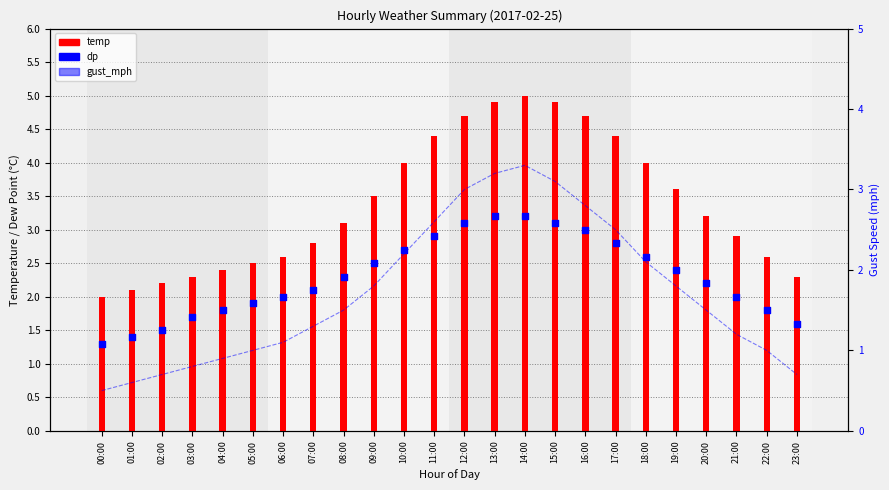

Which series contains the lowest Y value?

gust_mph